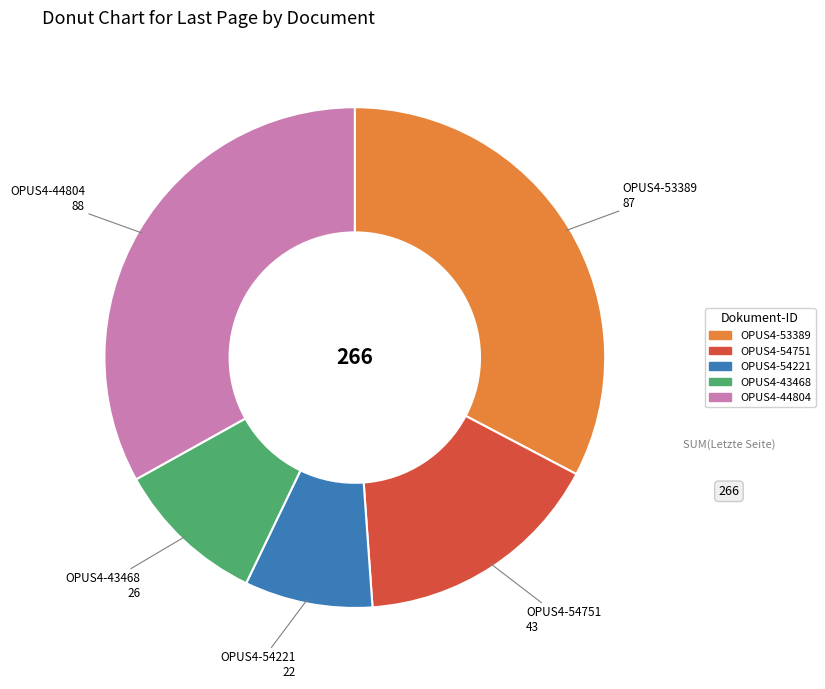

How many segments does this pie chart have?

5